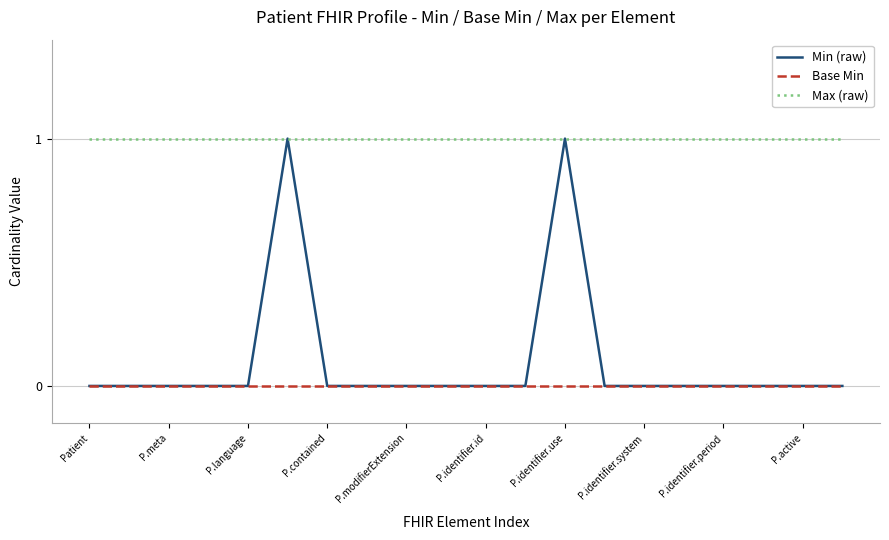

True or false: Max (raw) and Base Min intersect in this chart.

False